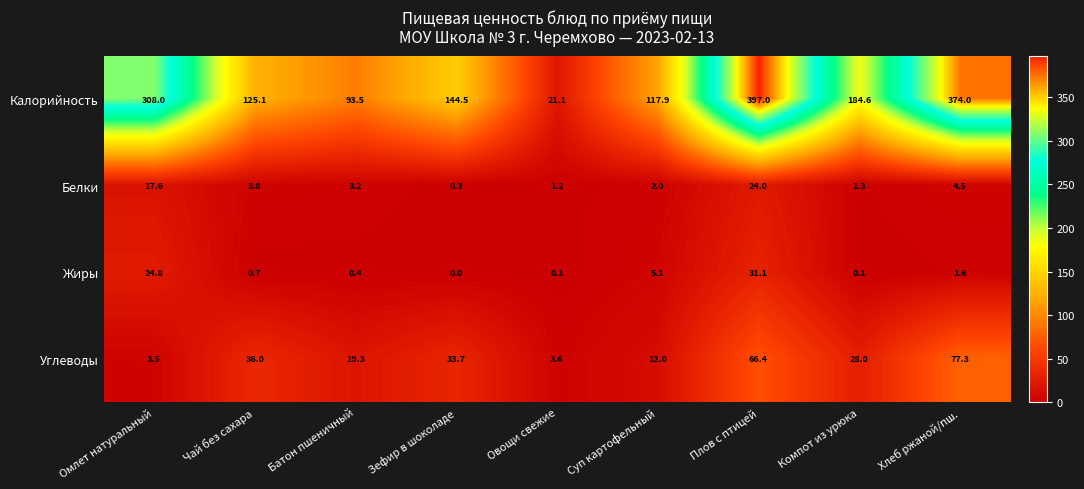

What is the average value of the Белки series?

6.4